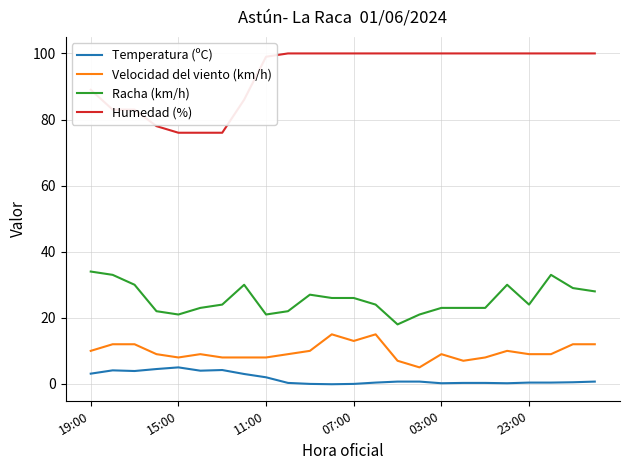

What is the highest value of the Temperatura (ºC) series?

5.0